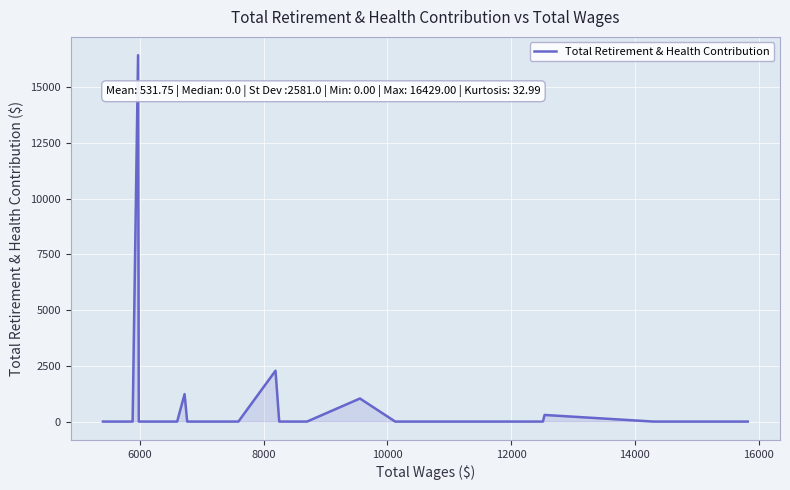

Count the number of categories in the chart.

40